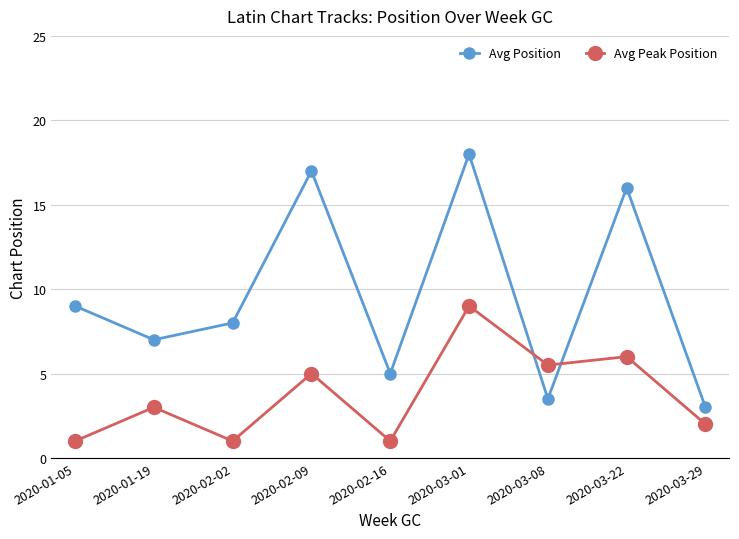

What is the difference between the maximum and minimum values in the Avg Peak Position series?

8.0